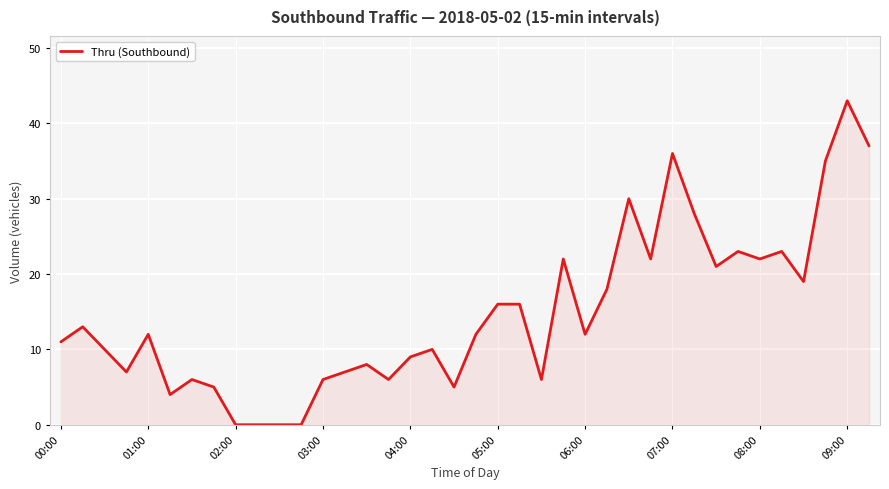

What is the maximum value shown in the chart?

43